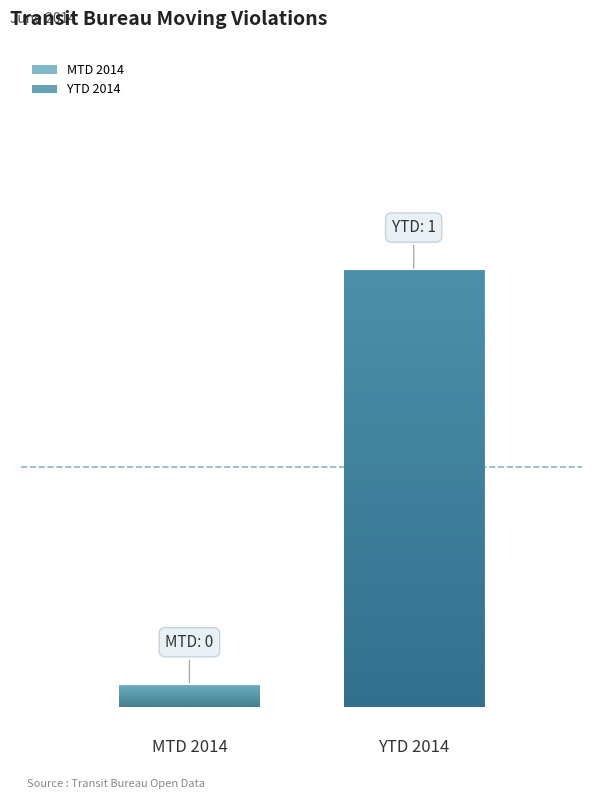

Does the chart contain stacked bars?

No